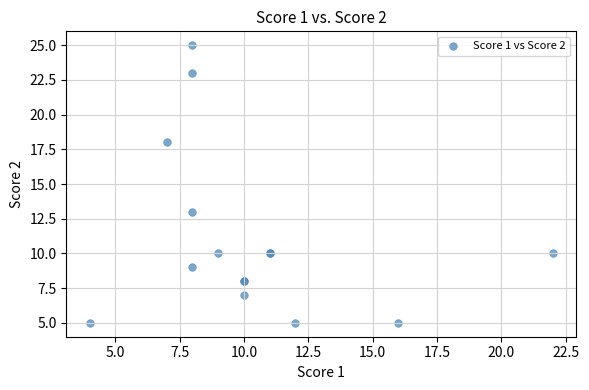

What Y value in the scatter plot is closest to 15?

13